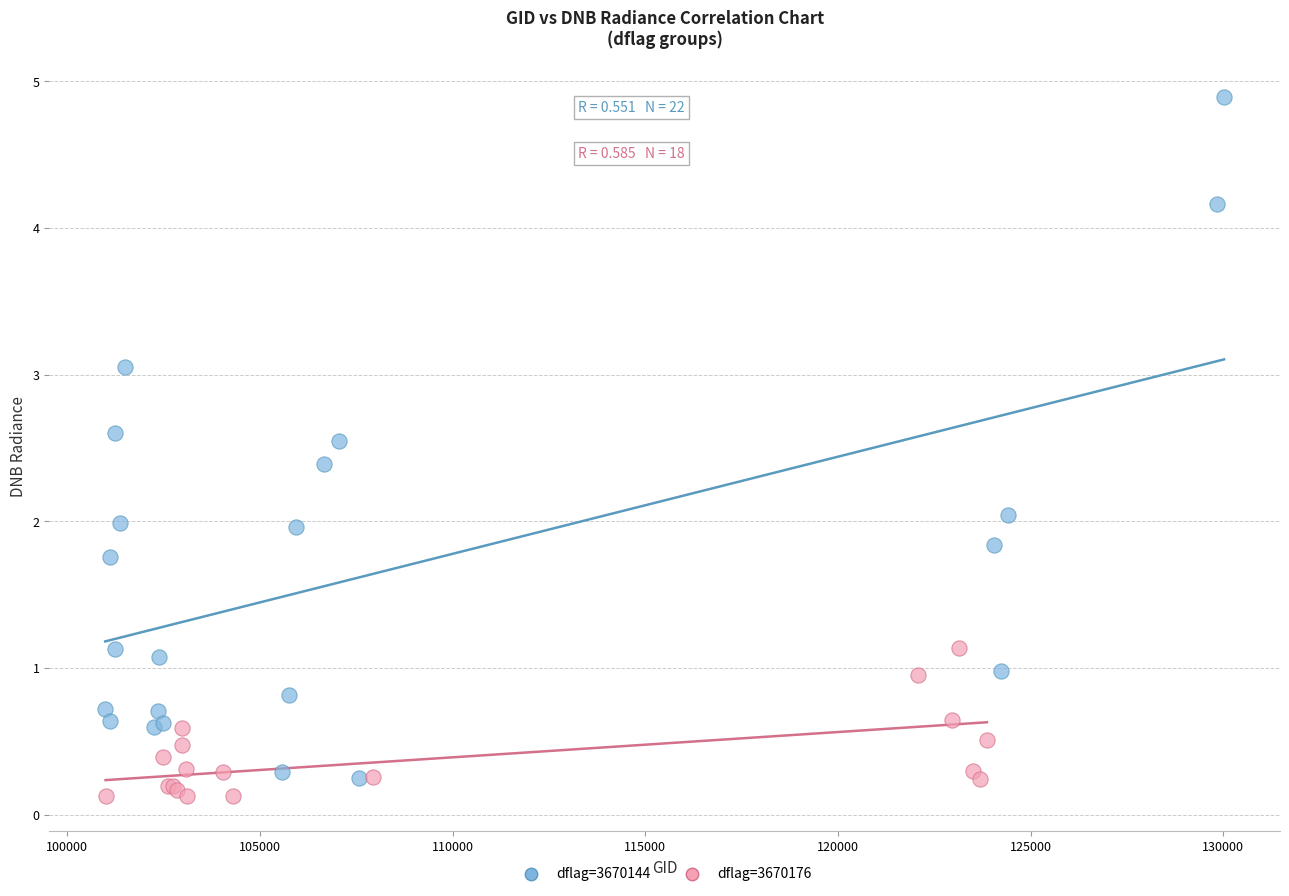

Which series contains the highest Y value?

dflag=3670144